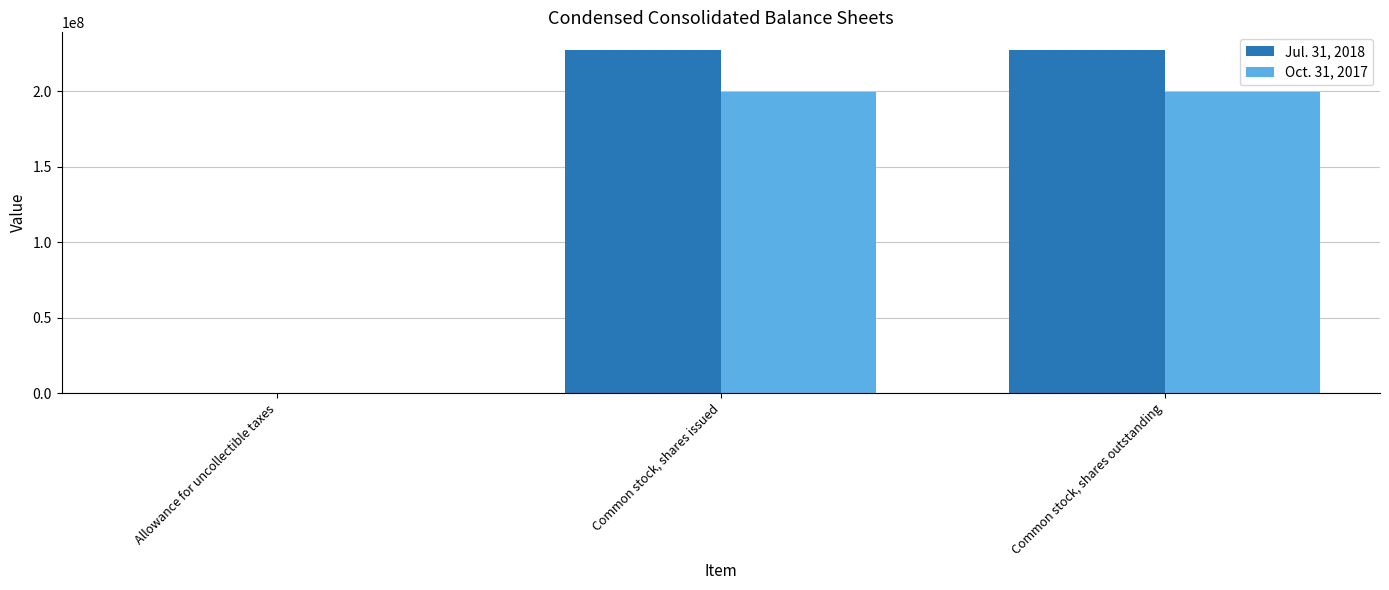

Is the value of Oct. 31, 2017 at Common stock, shares outstanding greater than the value of Jul. 31, 2018 at Common stock, shares issued?

No